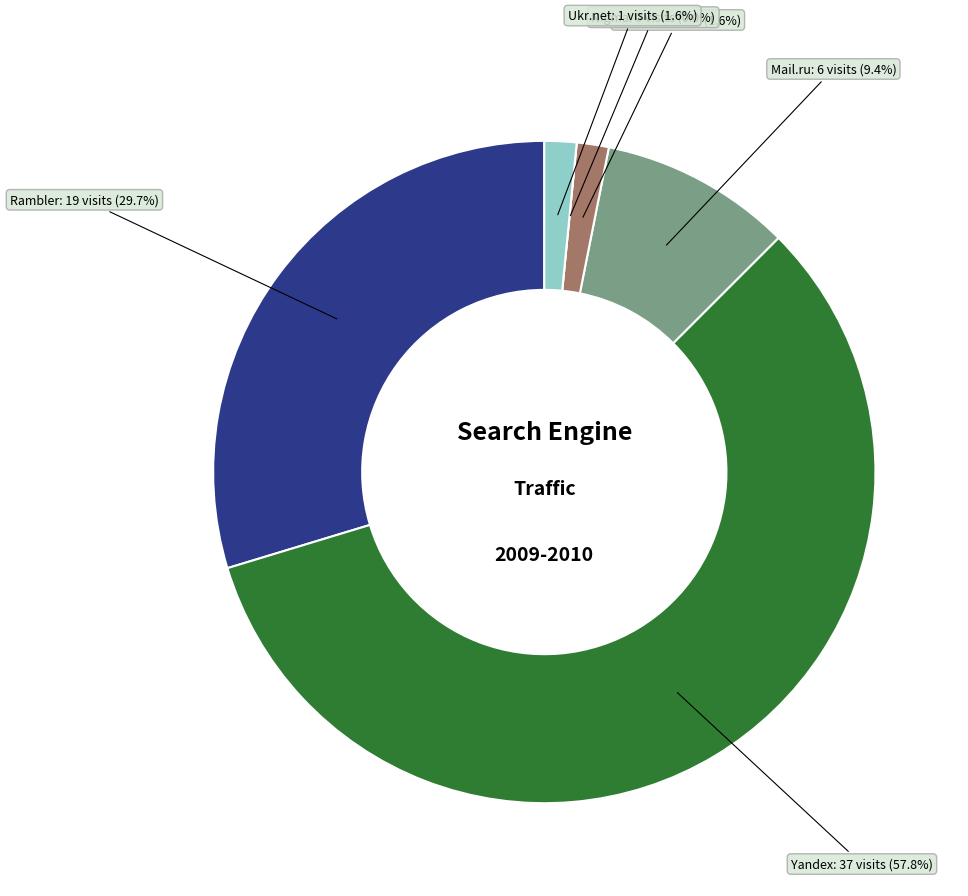

How many slices are in this pie chart?

6